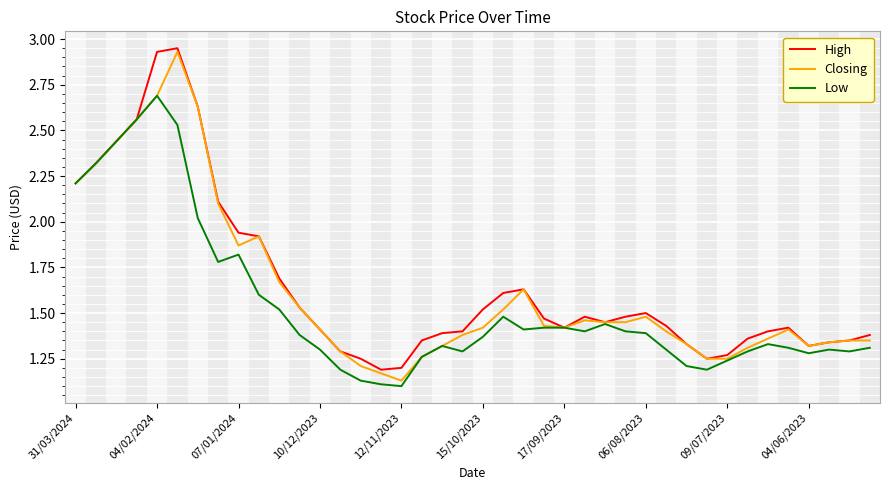

How many lines are shown in the chart?

3